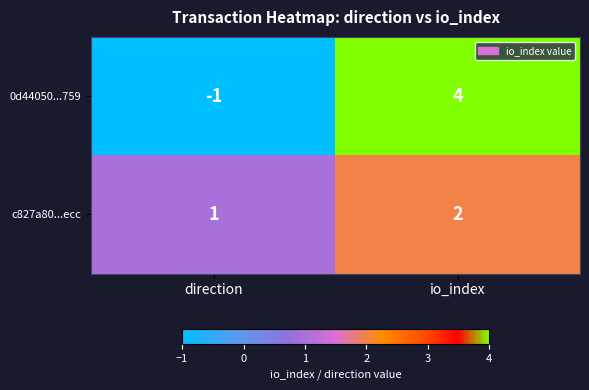

Which category has the lowest value across all series?

direction